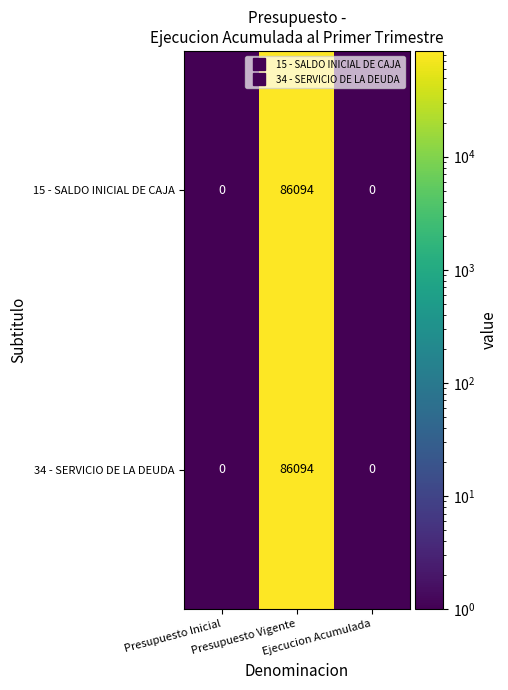

How many categories are shown in the chart?

3